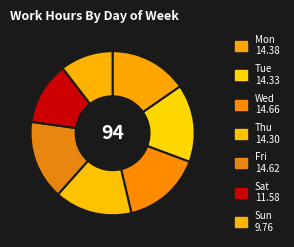

How many segments does this pie chart have?

7